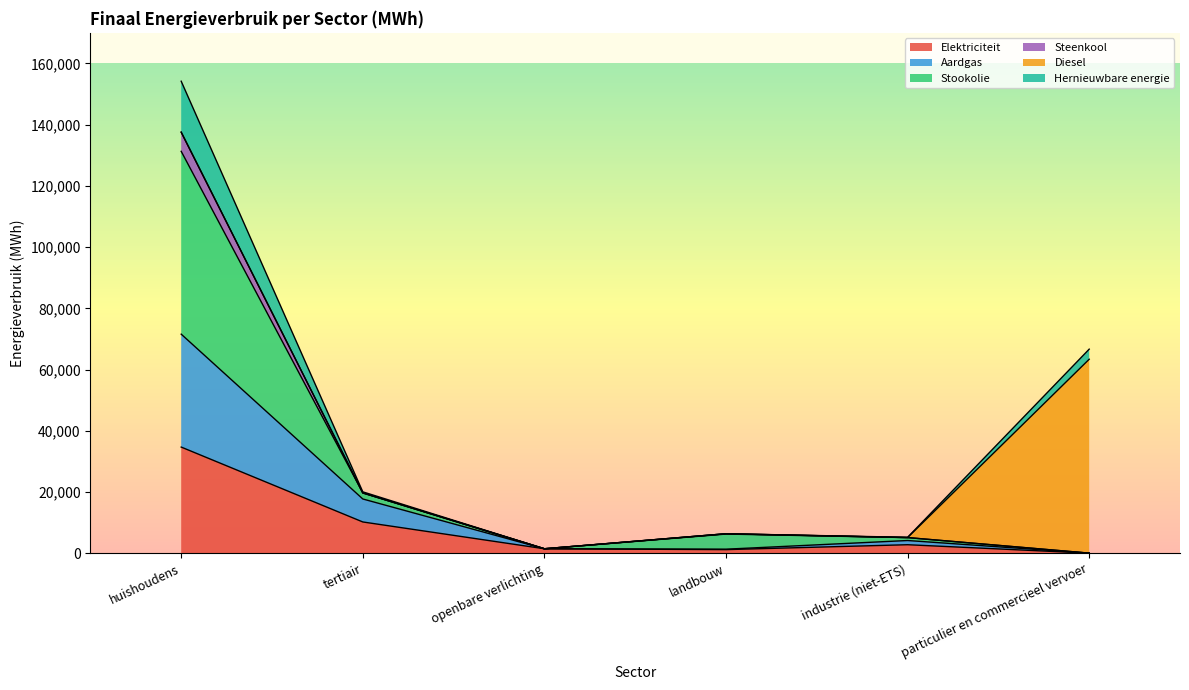

The value of Aardgas at industrie (niet-ETS) is 5619.4. True or false?

False